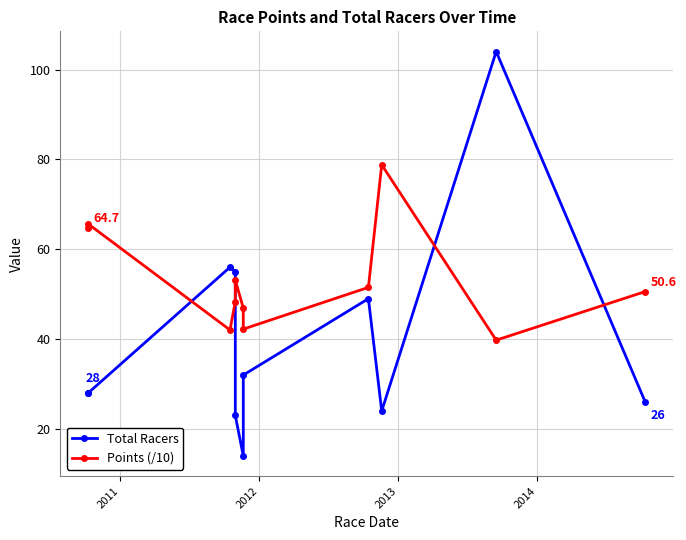

How many intersections are there between Points (/10) and Total Racers?

4